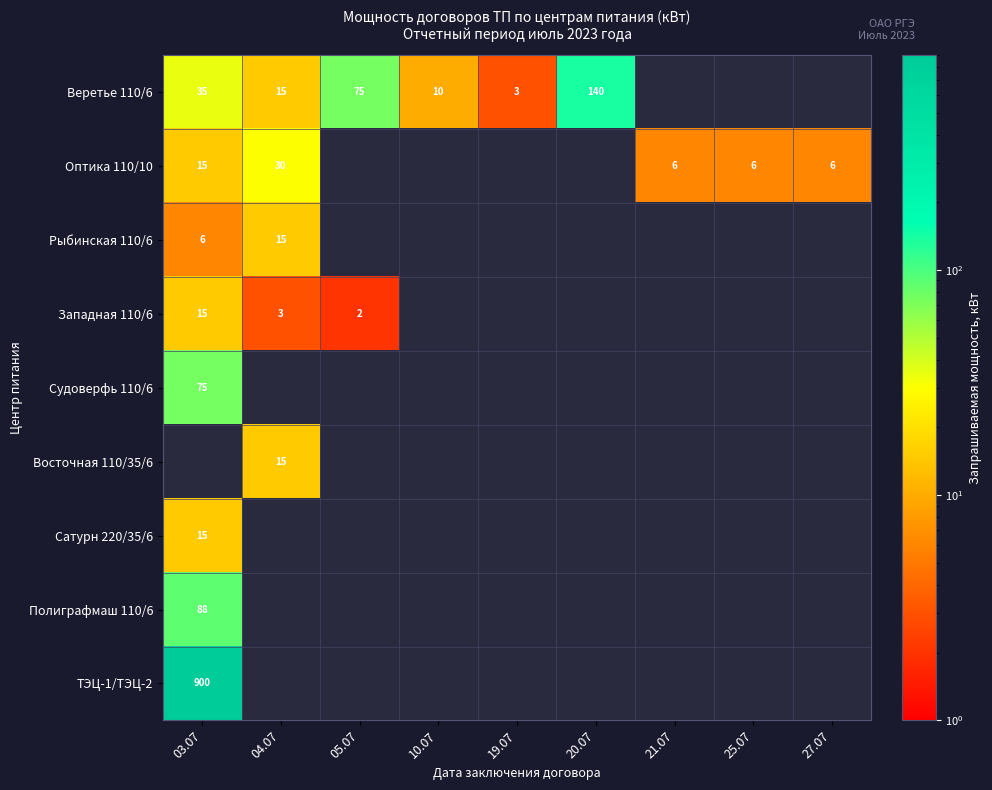

True or false: ТЭЦ-1/ТЭЦ-2 has a value of 1244 at 03.07.

False